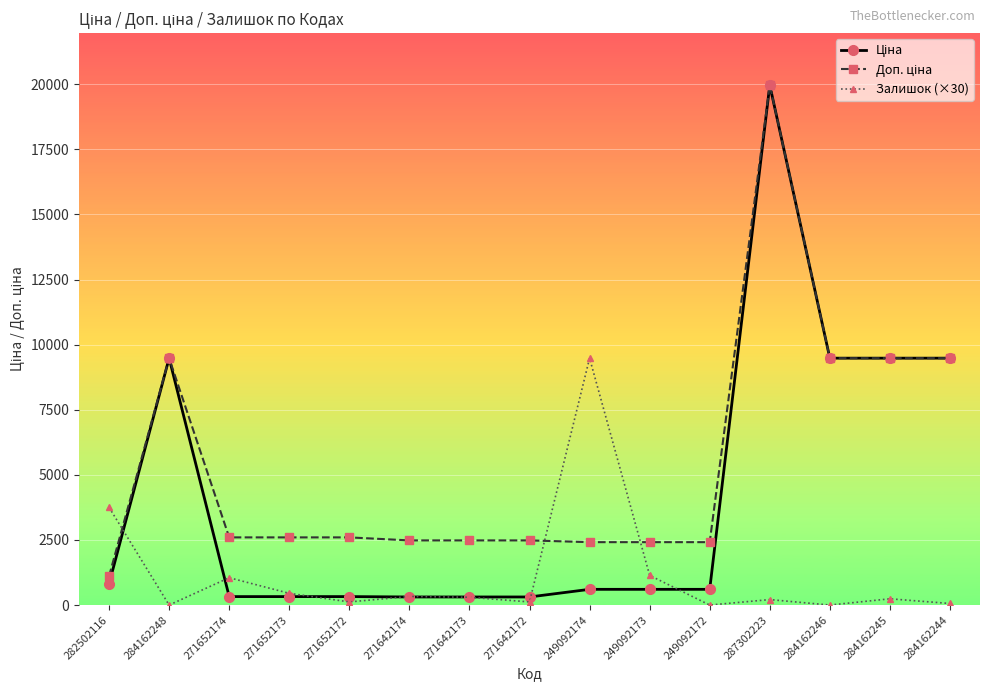

At which category is the sum across all series the highest?

287302223